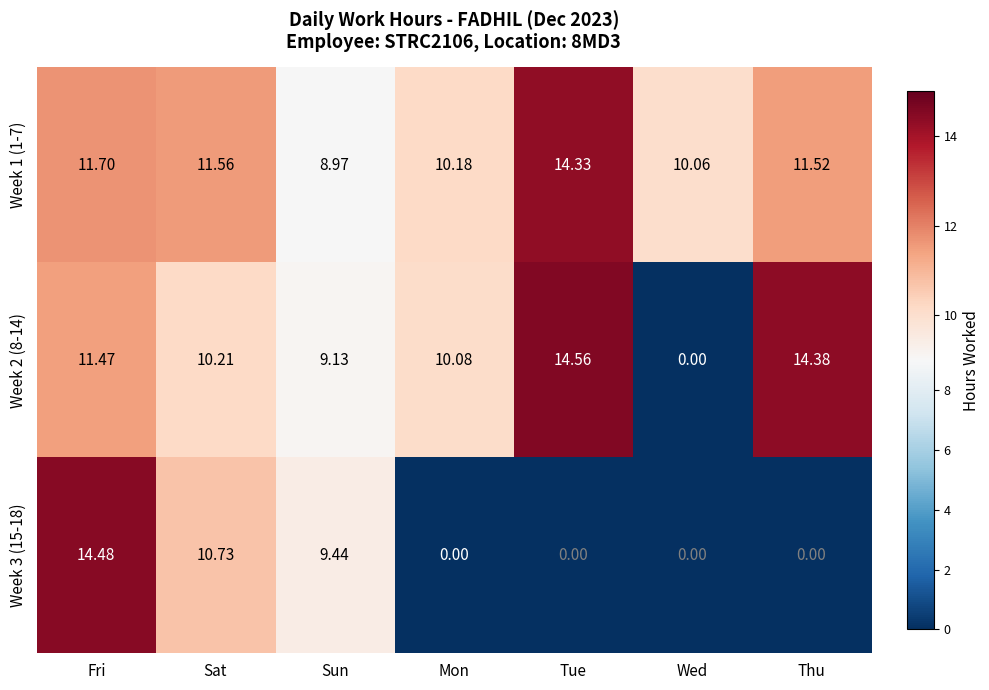

At which label does Week 2 (8-14) reach its minimum?

Wed